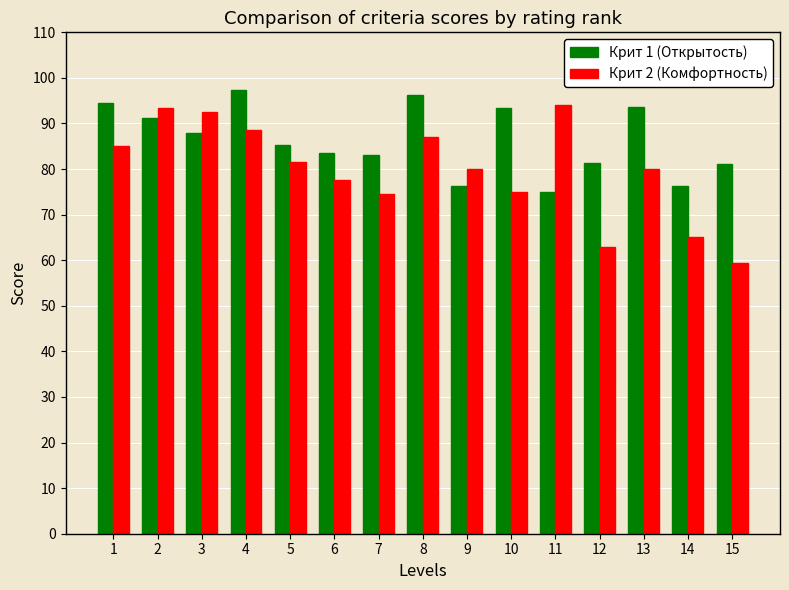

At 13, list the series in order from smallest to largest.

Крит 2 (Комфортность), Крит 1 (Открытость)